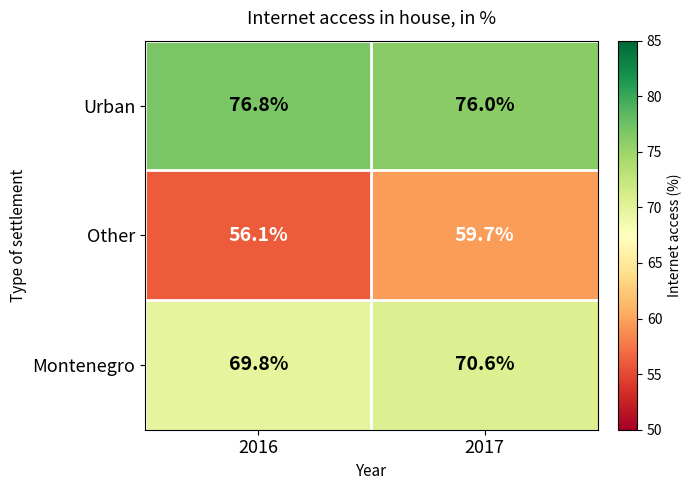

How many categories are shown in the chart?

2